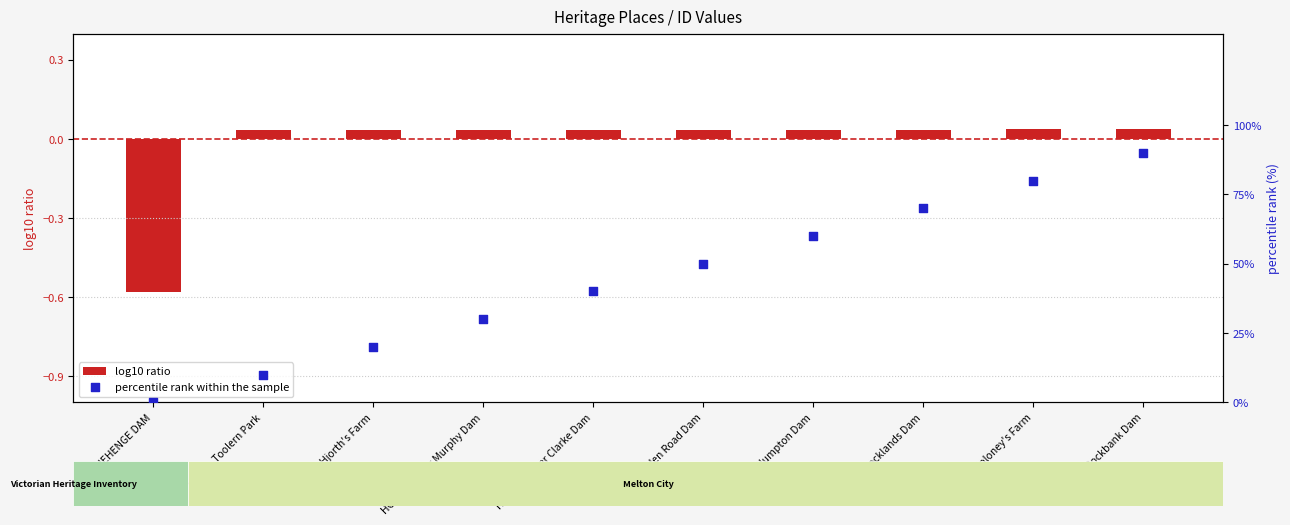

At how many categories does at least one series exceed 56?

4